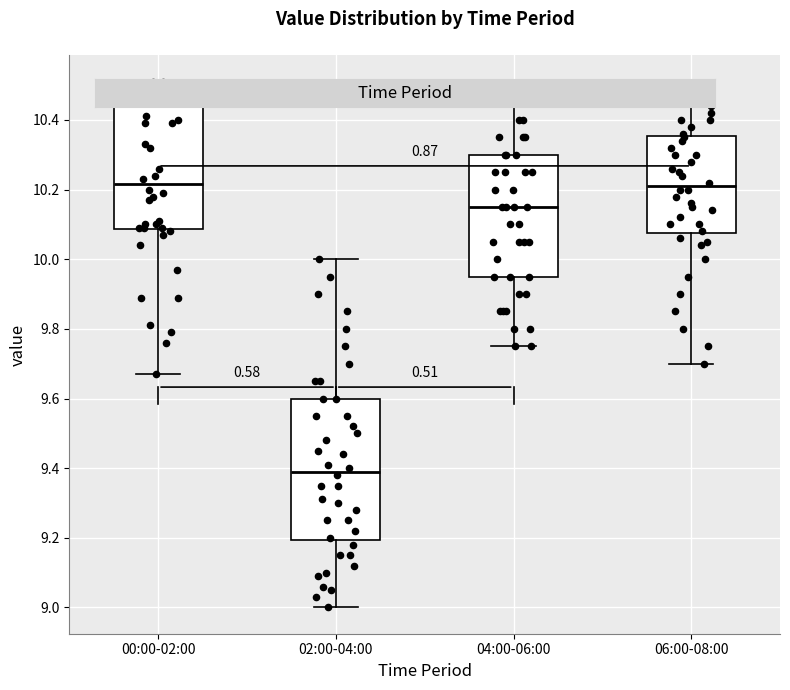

Reading left to right, read every box against the y-axis: the position of its median line, the range the box covers, and the ends of its whiskers. The values are not printed on the chart, so give them approximately, as read against the axis.

00:00-02:00: median 10.22, box 10.08 to 10.46, whiskers 9.68 to 10.52
02:00-04:00: median 9.40, box 9.20 to 9.60, whiskers 9.00 to 10.00
04:00-06:00: median 10.16, box 9.96 to 10.30, whiskers 9.76 to 10.50
06:00-08:00: median 10.22, box 10.08 to 10.36, whiskers 9.70 to 10.50